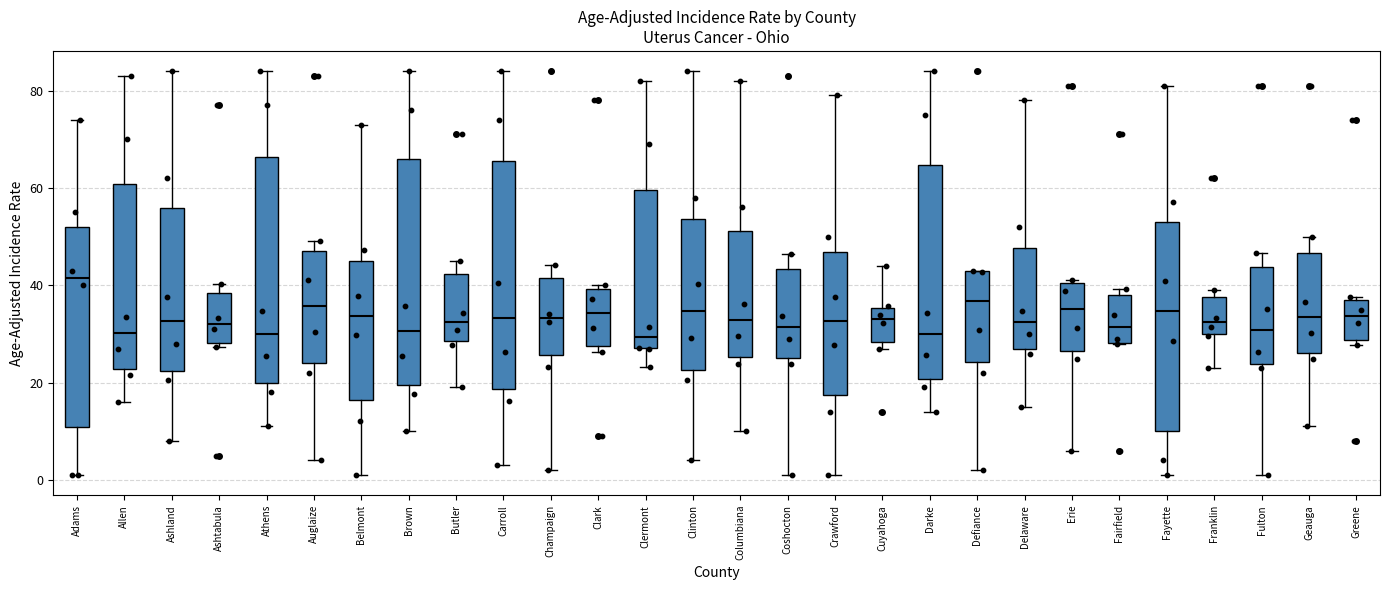

Reading left to right, transcribe this box plot: for each box, give where its median line is, the range the box spans, and where its two whiskers end, as read against the y-axis. The values are not printed on the chart, so give them approximately, as read against the axis.

Adams: median 42, box 10 to 52, whiskers 2 to 74
Allen: median 30, box 22 to 60, whiskers 16 to 84
Ashland: median 32, box 22 to 56, whiskers 8 to 84
Ashtabula: median 32, box 28 to 38, whiskers 28 (just below the box's lower edge) to 40
Athens: median 30, box 20 to 66, whiskers 12 to 84
Auglaize: median 36, box 24 to 48, whiskers 4 to 50
Belmont: median 34, box 16 to 44, whiskers 2 to 74
Brown: median 30, box 20 to 66, whiskers 10 to 84
Butler: median 32, box 28 to 42, whiskers 20 to 46
Carroll: median 34, box 18 to 66, whiskers 4 to 84
Champaign: median 34, box 26 to 42, whiskers 2 to 44
Clark: median 34, box 28 to 40, whiskers 26 to 40 (just above the box's upper edge)
Clermont: median 30, box 28 to 60, whiskers 24 to 82
Clinton: median 34, box 22 to 54, whiskers 4 to 84
Columbiana: median 32, box 26 to 52, whiskers 10 to 82
Coshocton: median 32, box 26 to 44, whiskers 2 to 46
Crawford: median 32, box 18 to 46, whiskers 2 to 80
Cuyahoga: median 34, box 28 to 36, whiskers 28 (just below the box's lower edge) to 44
Darke: median 30, box 20 to 64, whiskers 14 to 84
Defiance: median 36, box 24 to 42, whiskers 2 to 44
Delaware: median 32, box 26 to 48, whiskers 16 to 78
Erie: median 36, box 26 to 40, whiskers 6 to 42
Fairfield: median 32, box 28 to 38, whiskers 28 to 40
Fayette: median 34, box 10 to 54, whiskers 2 to 82
Franklin: median 32, box 30 to 38, whiskers 24 to 40
Fulton: median 30, box 24 to 44, whiskers 2 to 46
Geauga: median 34, box 26 to 46, whiskers 12 to 50
Greene: median 34, box 28 to 36, whiskers 28 (just below the box's lower edge) to 38